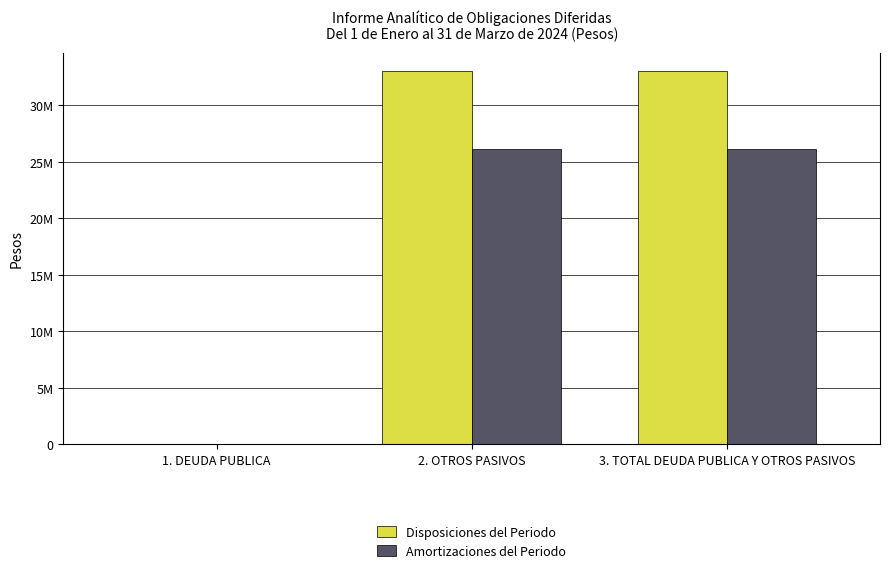

At which category is the sum across all series the highest?

2. OTROS PASIVOS